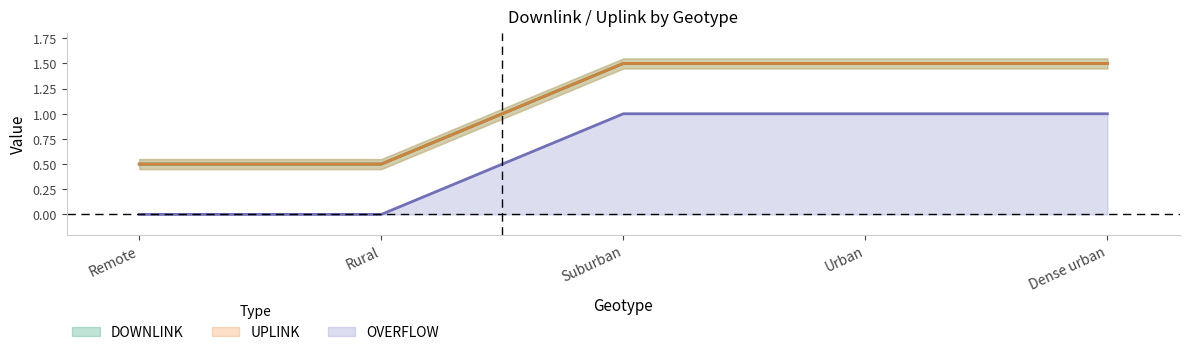

True or false: UPLINK and DOWNLINK cross at least once.

False